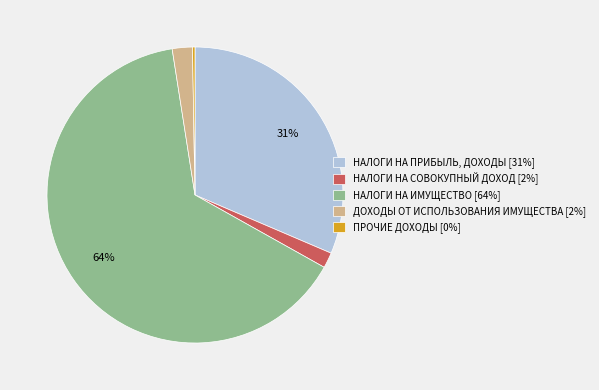

Approximately how many times larger is the value at НАЛОГИ НА ПРИБЫЛЬ, ДОХОДЫ [31%] compared to НАЛОГИ НА ИМУЩЕСТВО [64%]?

0.5